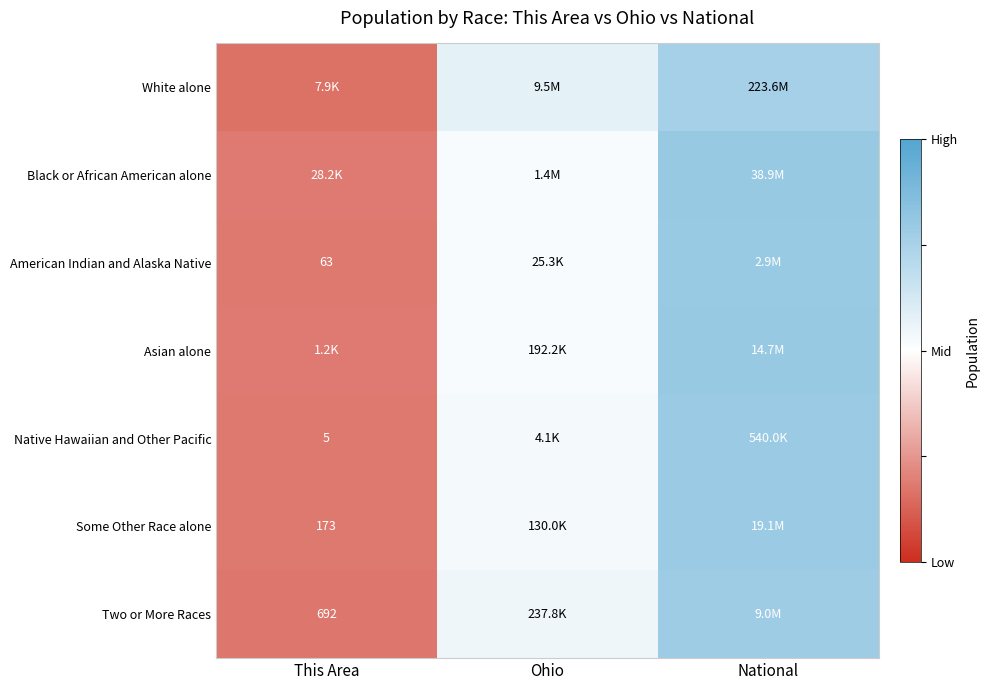

Which series has the largest total across all categories?

White alone